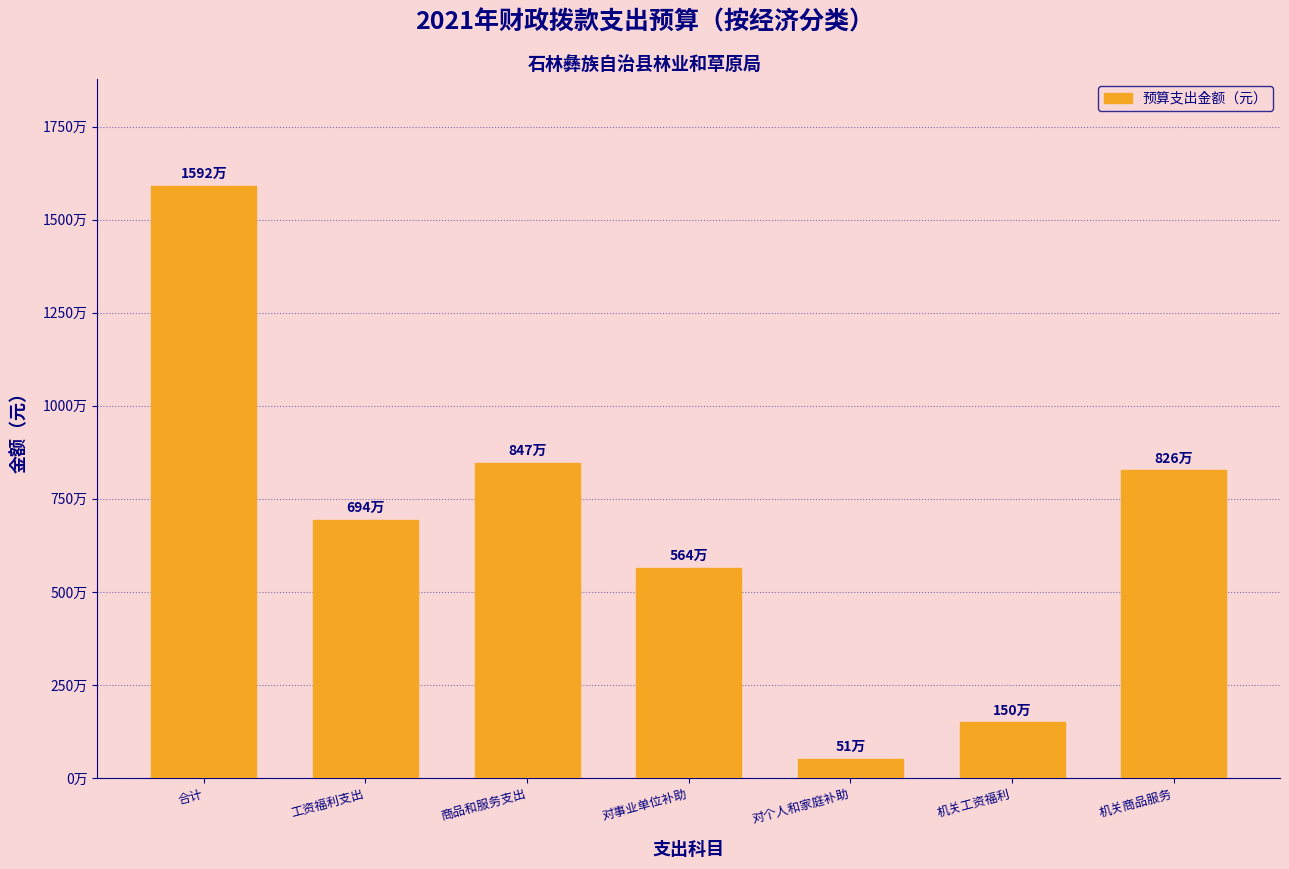

Does the chart contain any negative values?

No